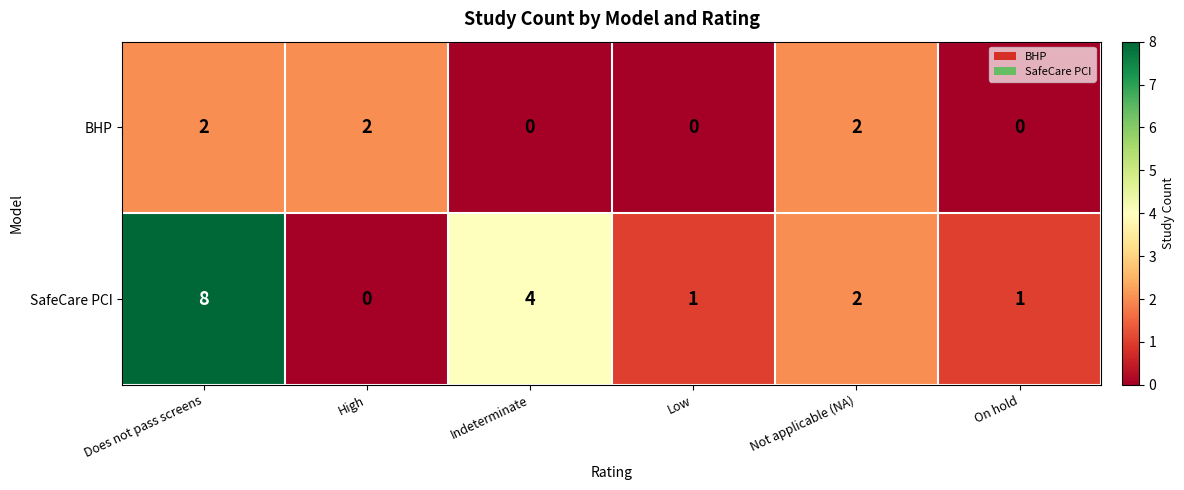

Reading left to right, extract all data points from this chart.

BHP: 2	2	0	0	2	0
SafeCare PCI: 8	0	4	1	2	1